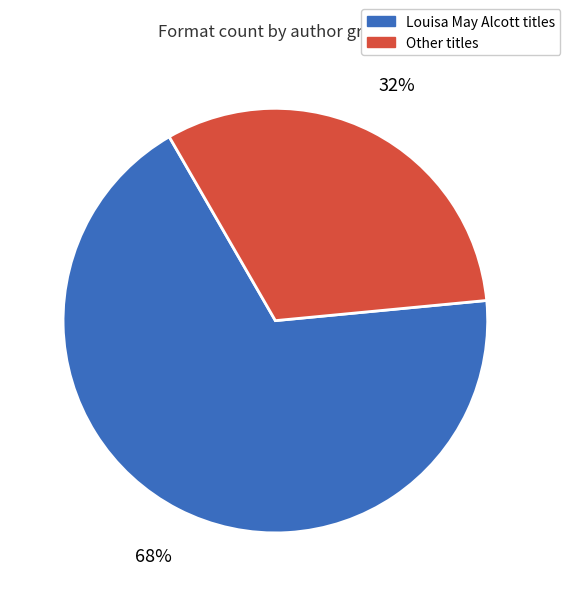

Which slice is the largest?

Louisa May Alcott titles